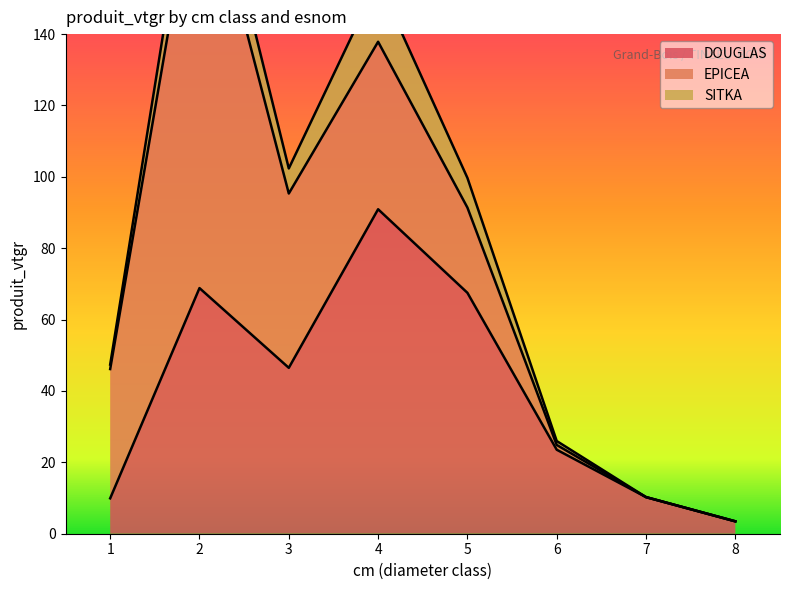

Reading left to right, extract all data points from this chart.

DOUGLAS: 1=9.9	2=68.8	3=46.5	4=90.9	5=67.5	6=23.5	7=10.3	8=3.5
EPICEA: 1=36.2	2=122.6	3=48.8	4=46.9	5=23.9	6=1.3	7=0.0	8=0.0
SITKA: 1=1.3	2=12.2	3=7.0	4=17.1	5=8.3	6=1.1	7=0.0	8=0.0